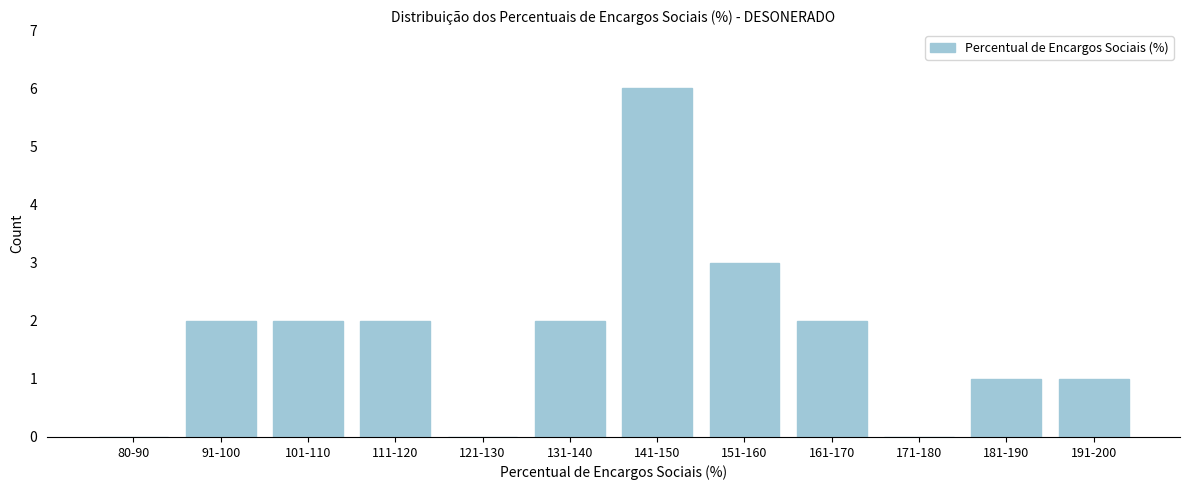

Reading right to left, transcribe all the data shown in this chart.

191-200=1	181-190=1	171-180=0	161-170=2	151-160=3	141-150=6	131-140=2	121-130=0	111-120=2	101-110=2	91-100=2	80-90=0